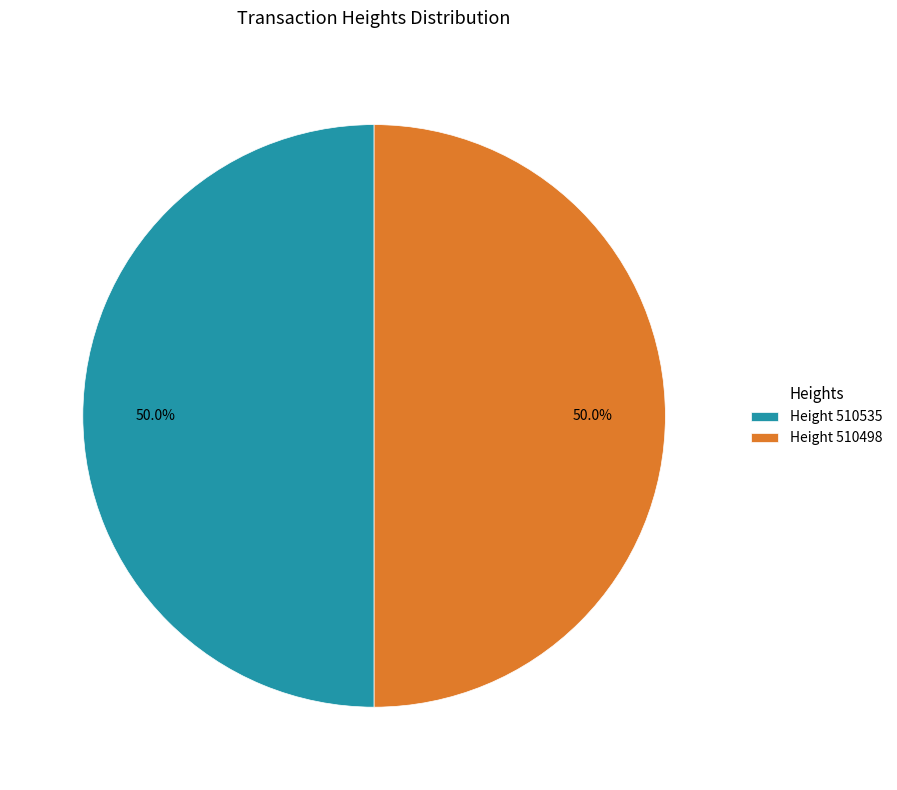

What is the ratio of the value at Height 510498 to the value at Height 510535?

1.0